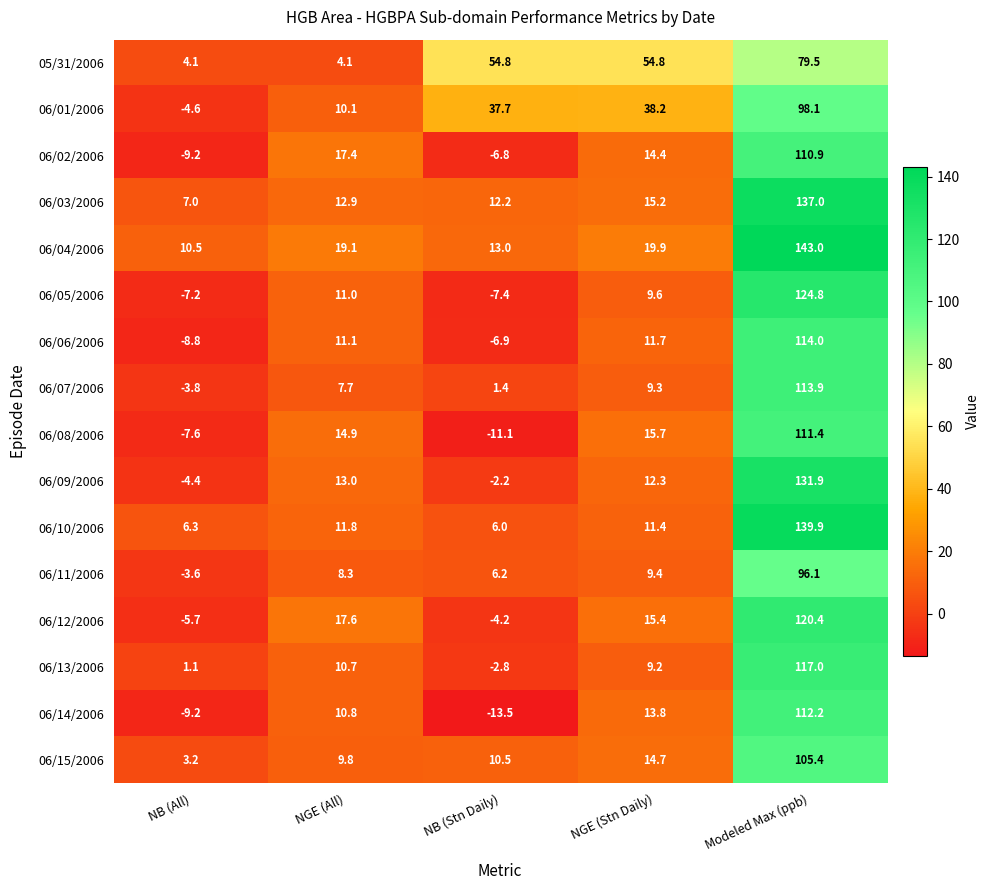

What is the difference between the 06/10/2006 values at NGE (Stn Daily) and NB (All)?

5.1